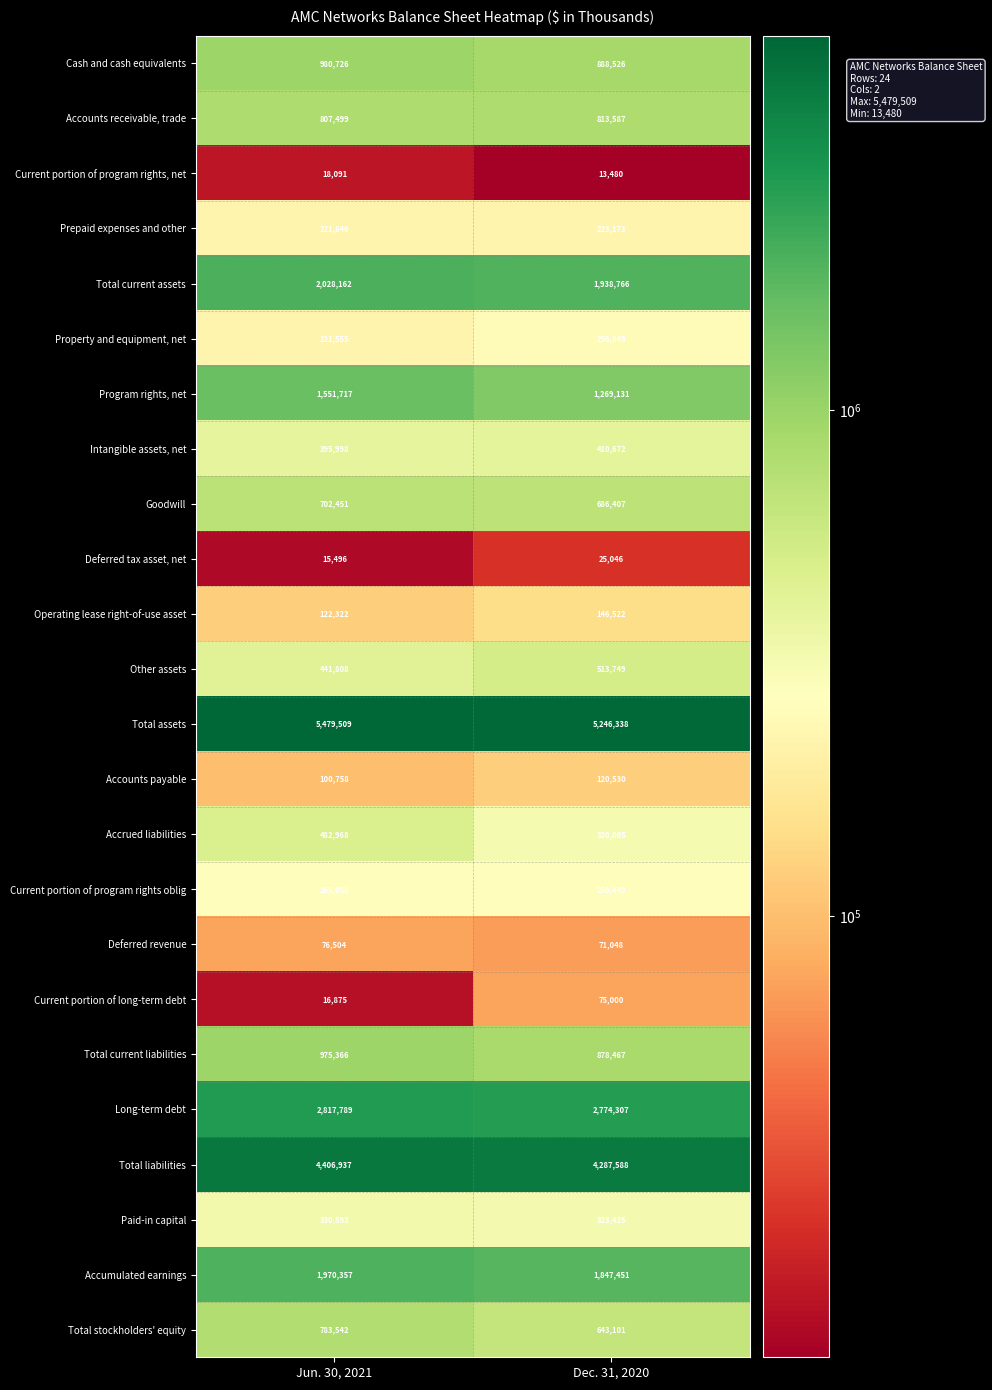

What is the difference between the highest and lowest values at Dec. 31, 2020?

5232858